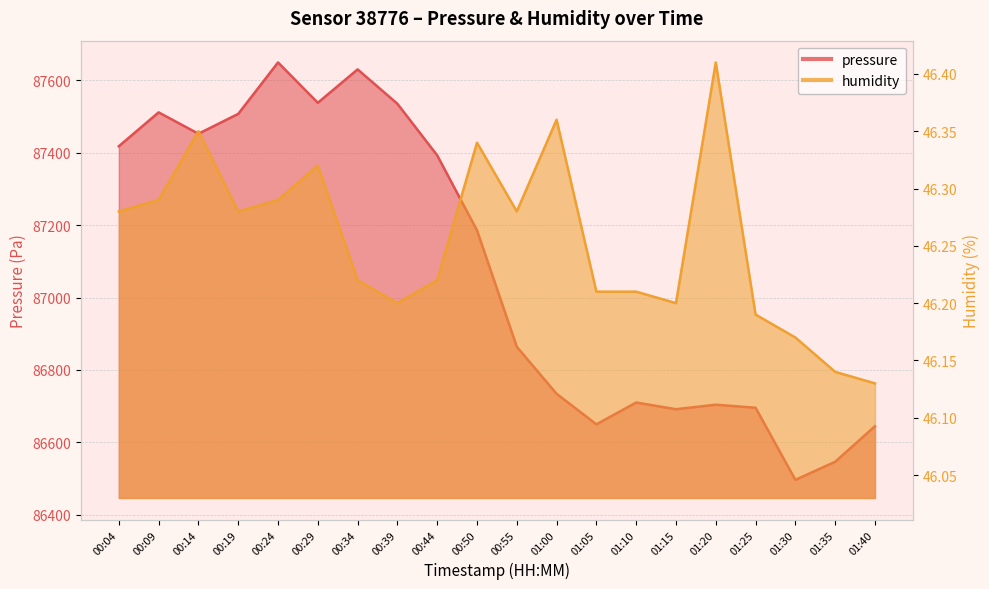

Reading left to right, extract all data points from this chart.

pressure: 87418.0	87511.5	87452.5	87507.3	87649.4	87538.0	87630.2	87535.2	87392.8	87185.7	86864.1	86734.2	86650.0	86710.1	86691.7	86704.1	86695.7	86496.6	86546.4	86644.8
humidity: 46.3	46.3	46.4	46.3	46.3	46.3	46.2	46.2	46.2	46.3	46.3	46.4	46.2	46.2	46.2	46.4	46.2	46.2	46.1	46.1